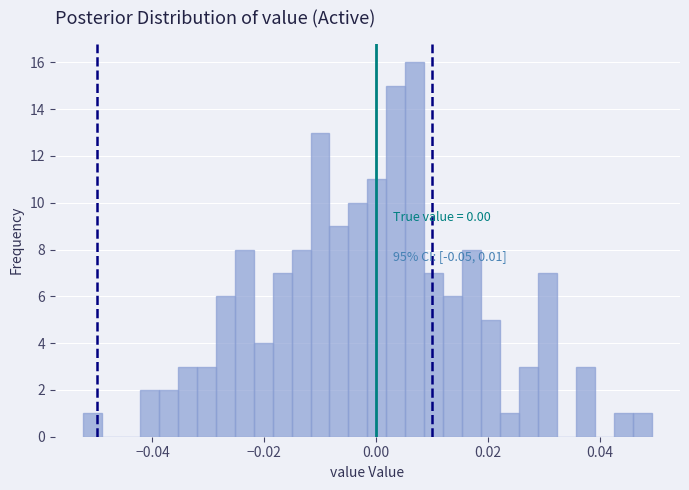

Around what value on the x-axis is the tallest bar? Give the approximate position of its centre, as read against the axis.

0.006